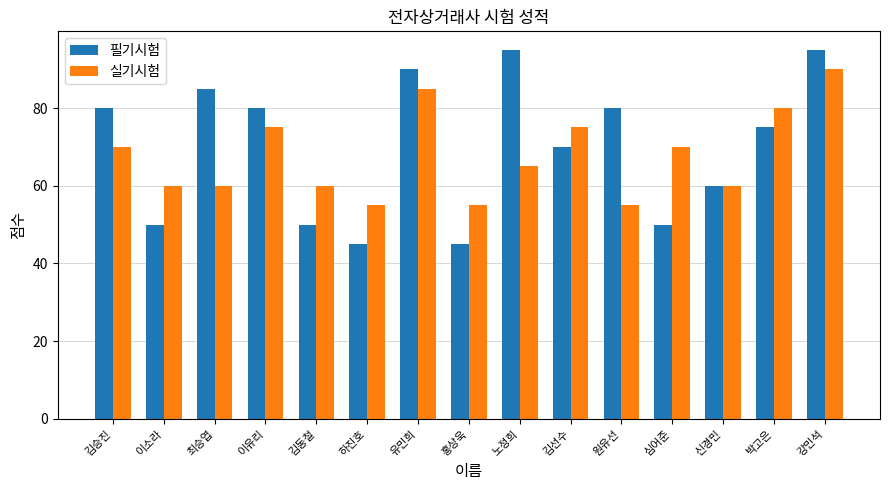

Is it true that 필기시험 equals 80 at 이유리?

True